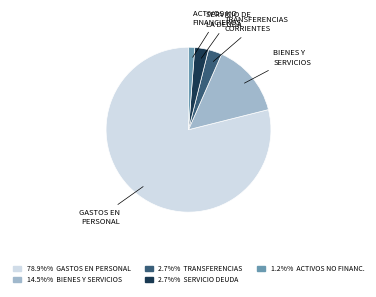

Count the number of slices in the pie.

5